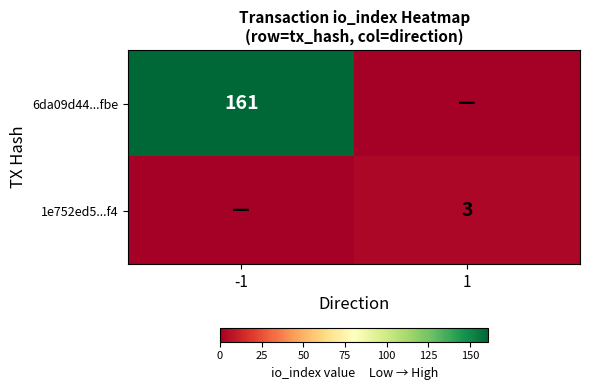

The 1e752ed5...f4 series shows 1 at 1. True or false?

False